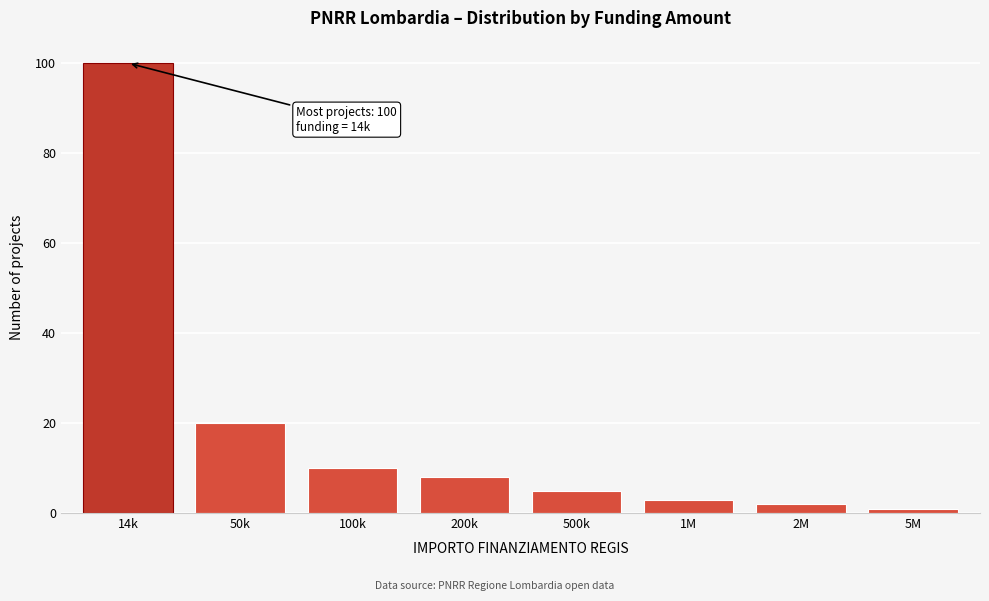

Reading left to right, transcribe all the data shown in this chart.

14k=100	50k=20	100k=10	200k=8	500k=5	1M=3	2M=2	5M=1